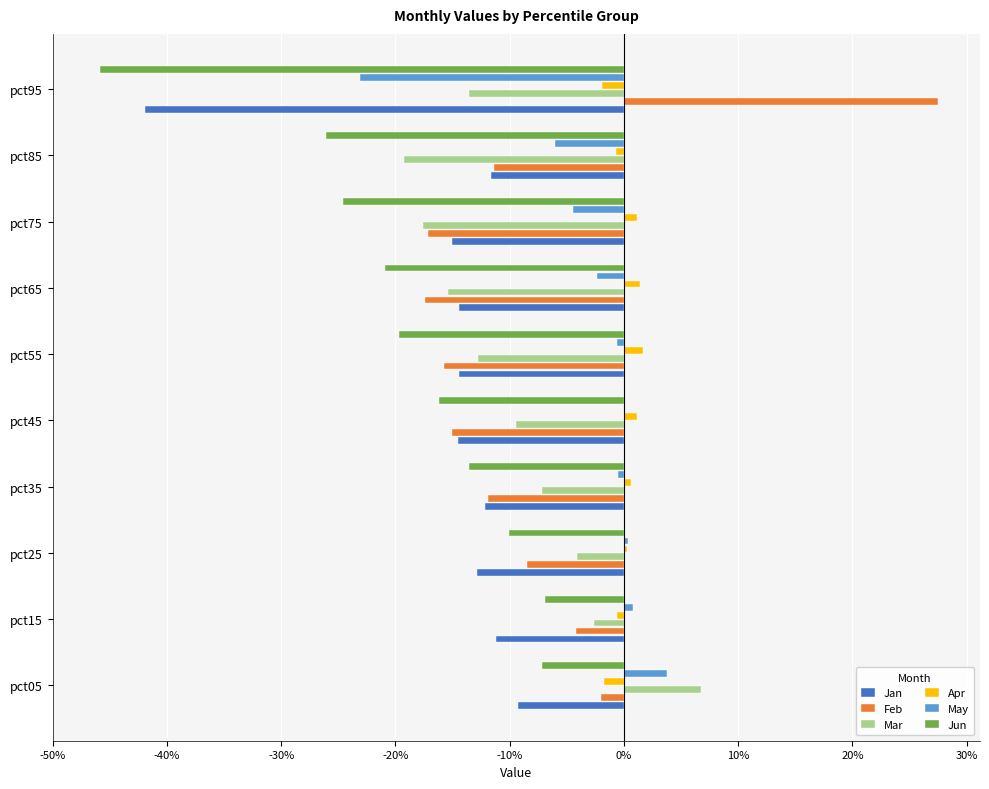

What is the value of the Jun bar at the 9th from the left?

-0.3